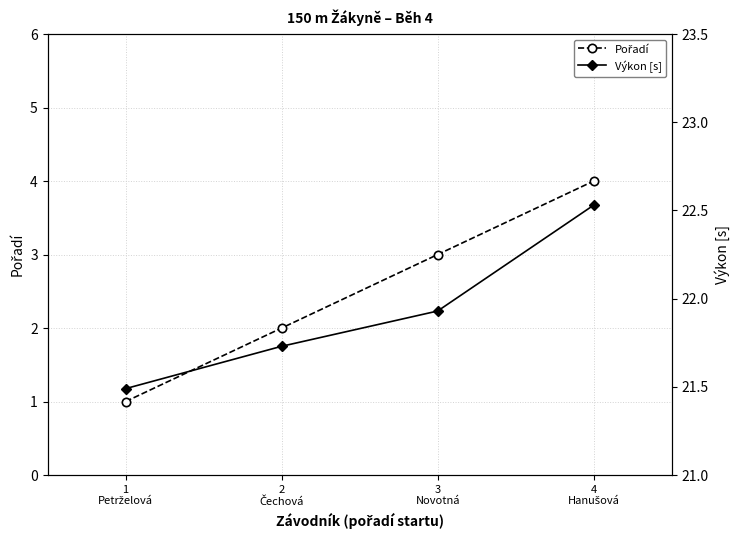

At which category is the sum across all series the highest?

4
Hanušová